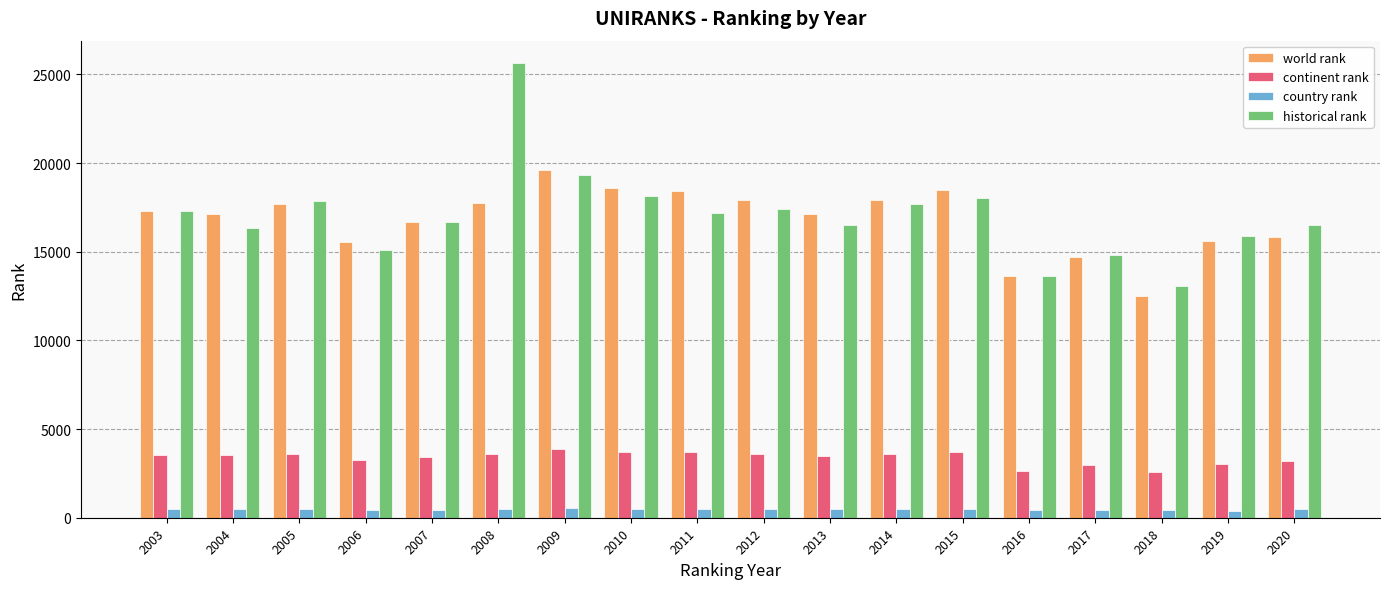

At how many categories does at least one series exceed 12823?

18